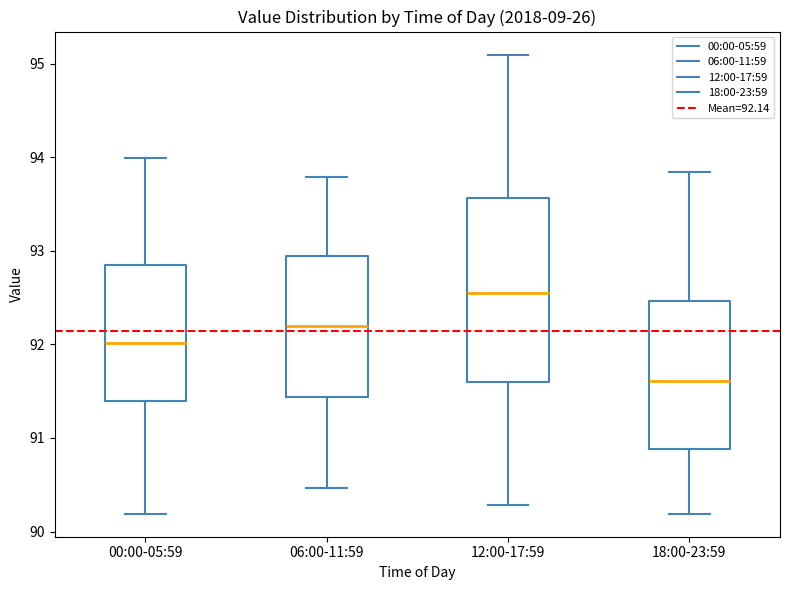

Where does the upper whisker of the box for 06:00-11:59 end on the y-axis? The values are not printed on the chart, so give them approximately, as read against the axis.

93.8